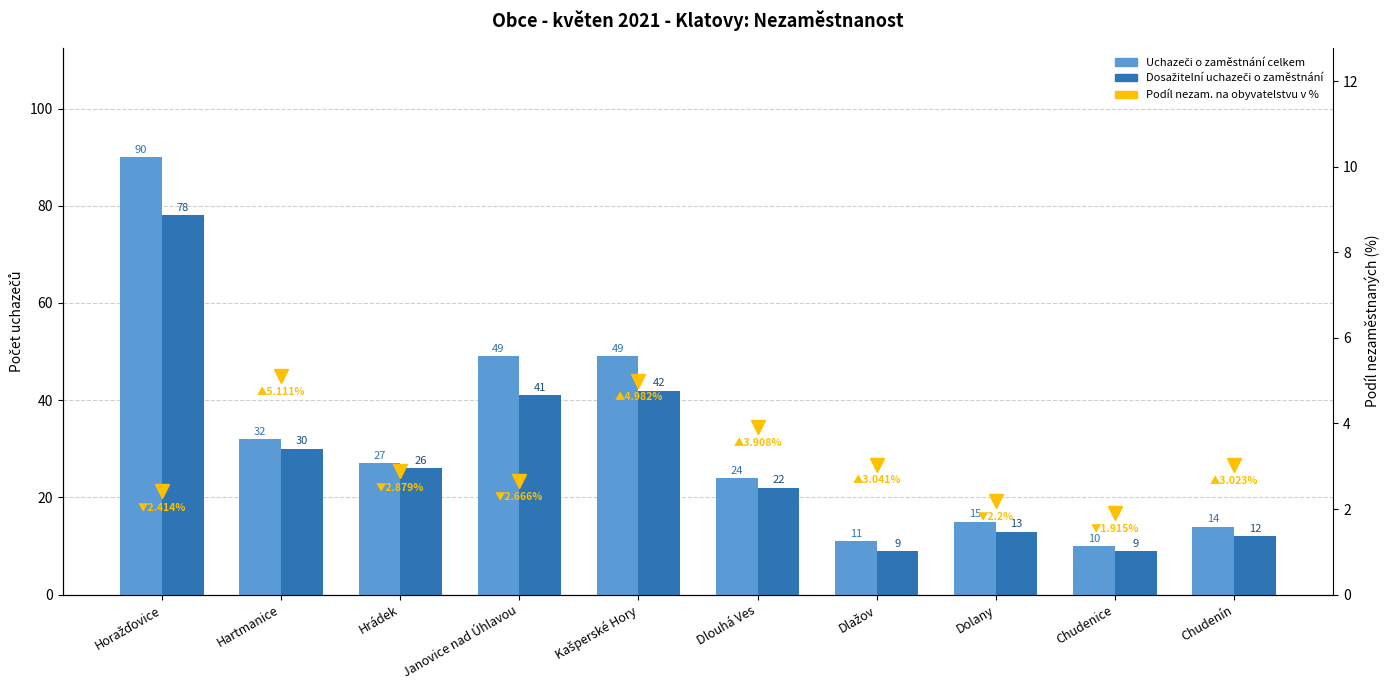

True or false: Podíl nezam. na obyvatelstvu v % has a value of 2.9 at Hrádek.

True